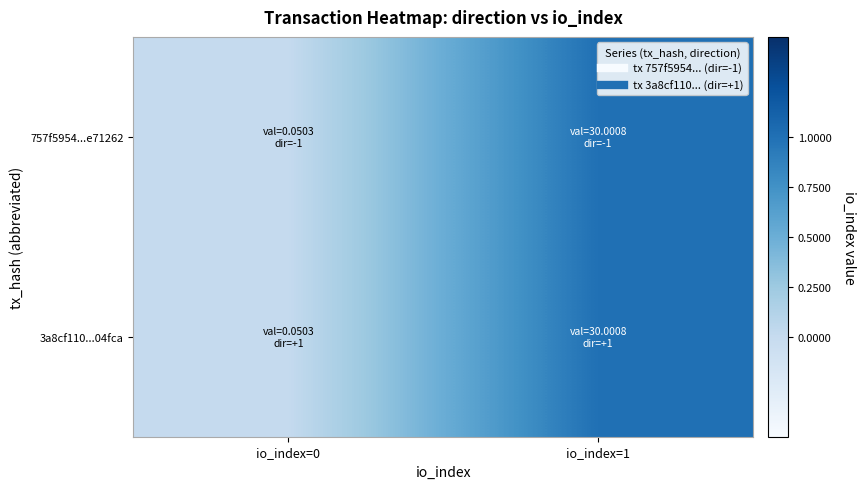

Which series has the largest total across all categories?

757f5954...e71262